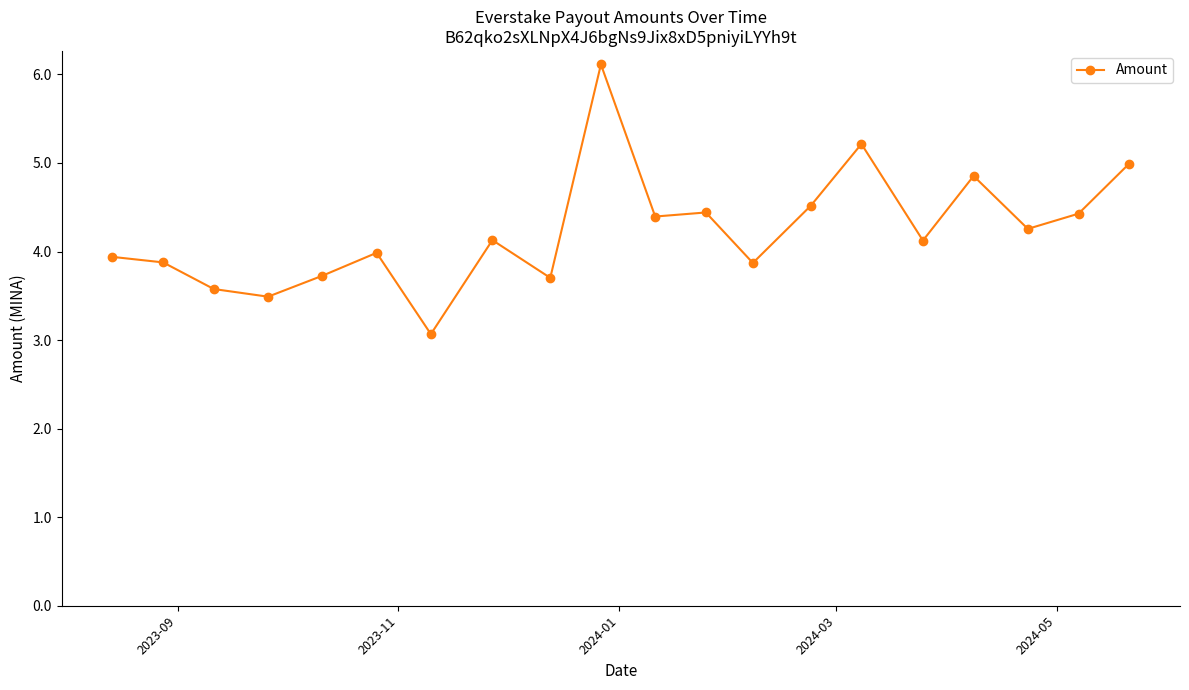

True or false: there are more than 0 points higher than both neighbors.

True